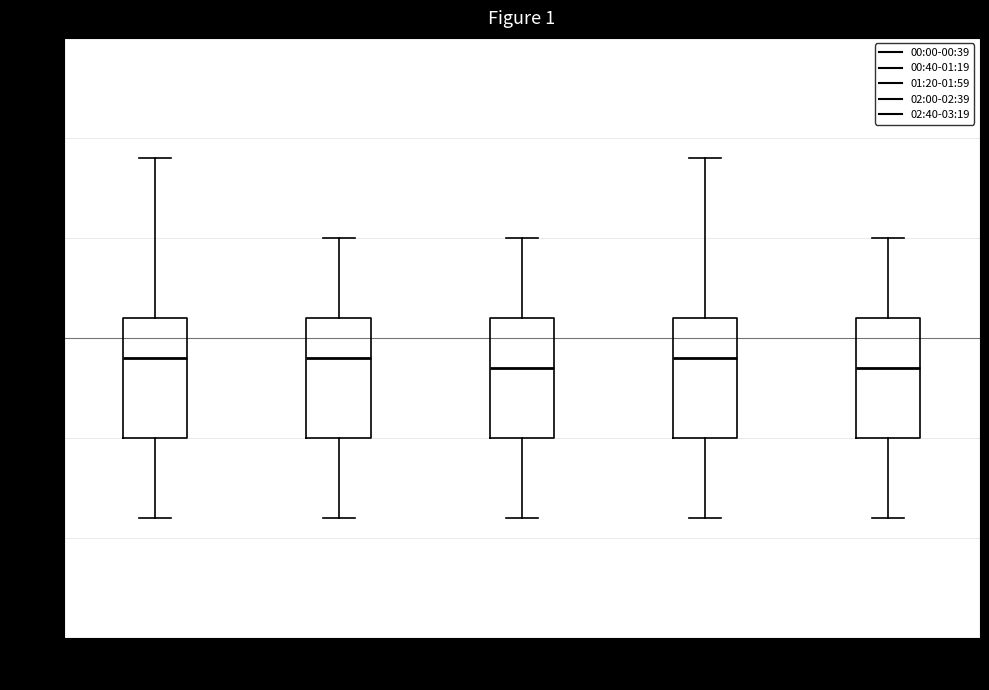

Reading left to right, read every box against the y-axis: the position of its median line, the range the box covers, and the ends of its whiskers. The values are not printed on the chart, so give them approximately, as read against the axis.

00:00-00:39: median 1.240, box 1.200 to 1.260, whiskers 1.160 to 1.340
00:40-01:19: median 1.240, box 1.200 to 1.260, whiskers 1.160 to 1.300
01:20-01:59: median 1.235, box 1.200 to 1.260, whiskers 1.160 to 1.300
02:00-02:39: median 1.240, box 1.200 to 1.260, whiskers 1.160 to 1.340
02:40-03:19: median 1.235, box 1.200 to 1.260, whiskers 1.160 to 1.300